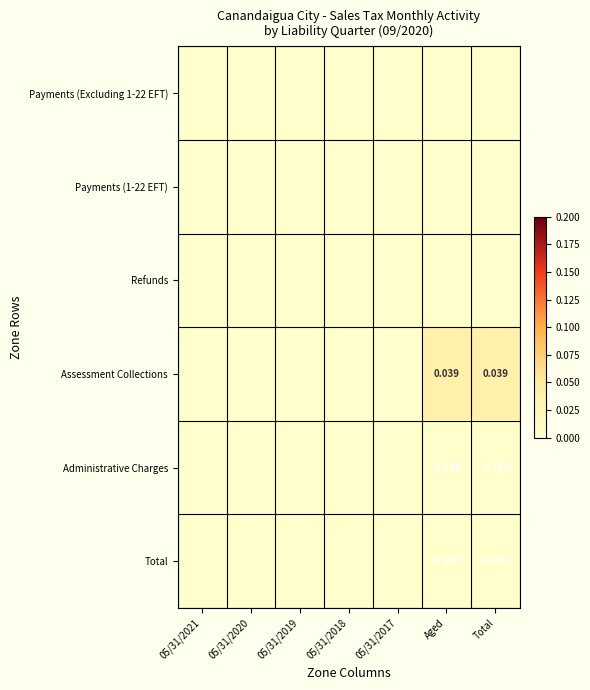

What is the difference between the maximum and minimum values in the Total series?

0.1